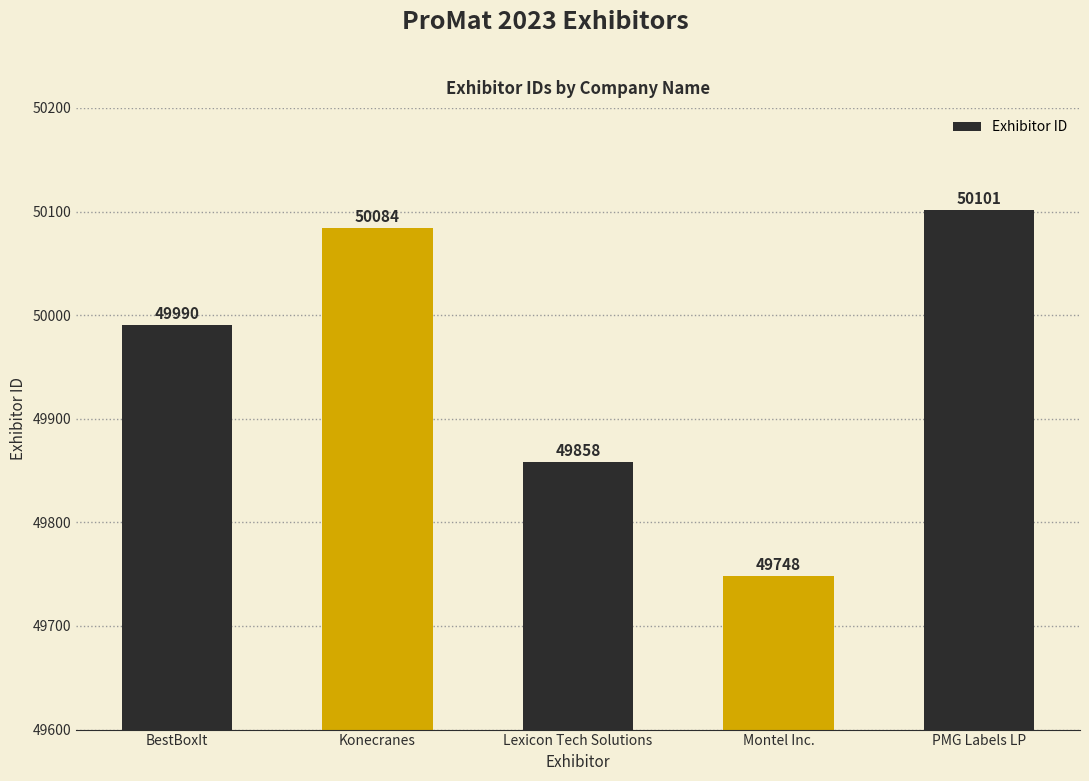

Which category has the highest value across all series?

PMG Labels LP